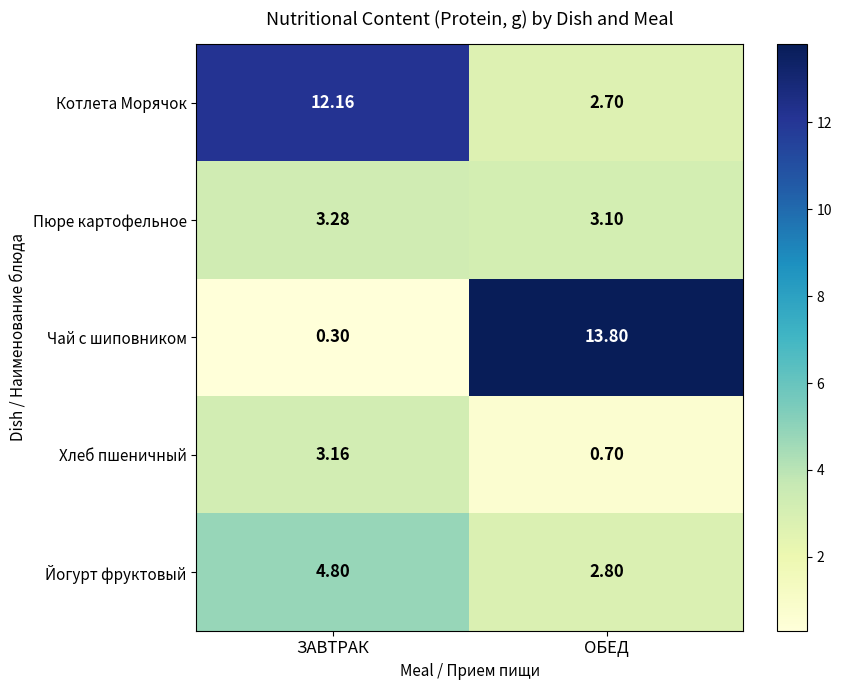

At which category does the chart reach its peak across all series?

ОБЕД